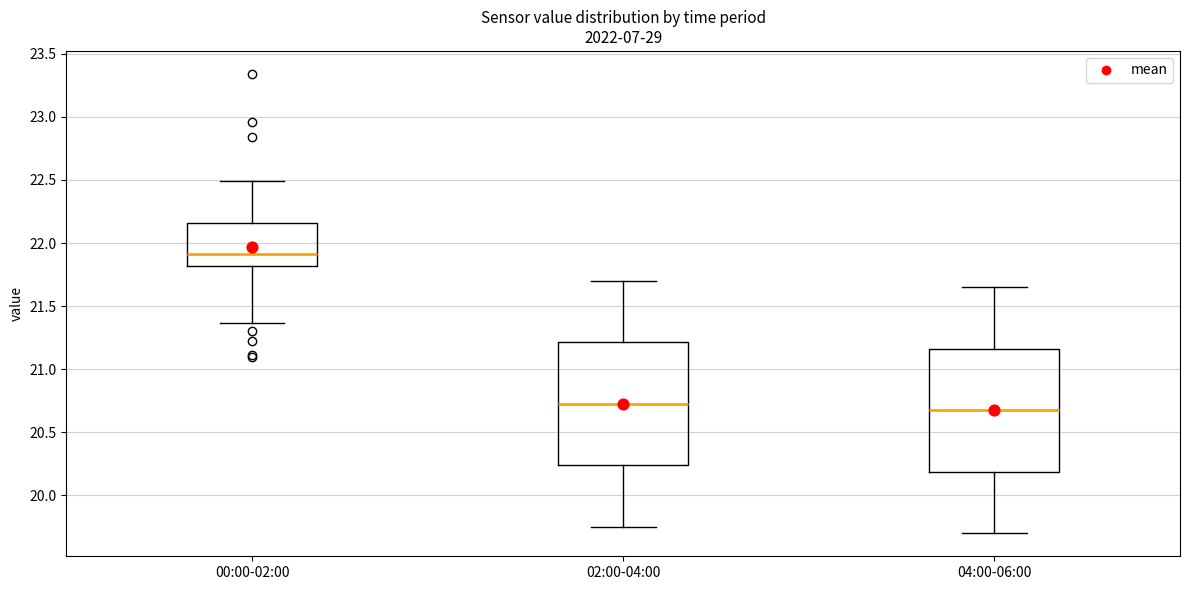

Reading left to right, transcribe this box plot: for each box, give where its median line is, the range the box spans, and where its two whiskers end, as read against the y-axis. The values are not printed on the chart, so give them approximately, as read against the axis.

00:00-02:00: median 21.90, box 21.80 to 22.15, whiskers 21.35 to 22.50
02:00-04:00: median 20.75, box 20.25 to 21.20, whiskers 19.75 to 21.70
04:00-06:00: median 20.70, box 20.20 to 21.15, whiskers 19.70 to 21.65